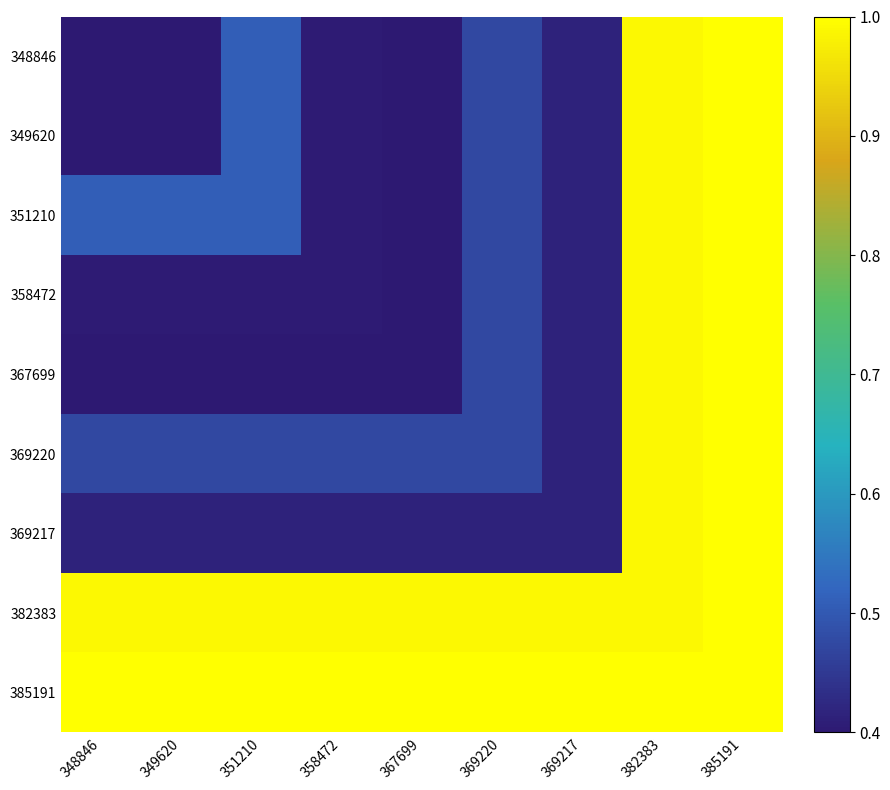

Rank the series at 385191 from lowest to highest value.

348846, 349620, 351210, 358472, 367699, 369220, 369217, 382383, 385191